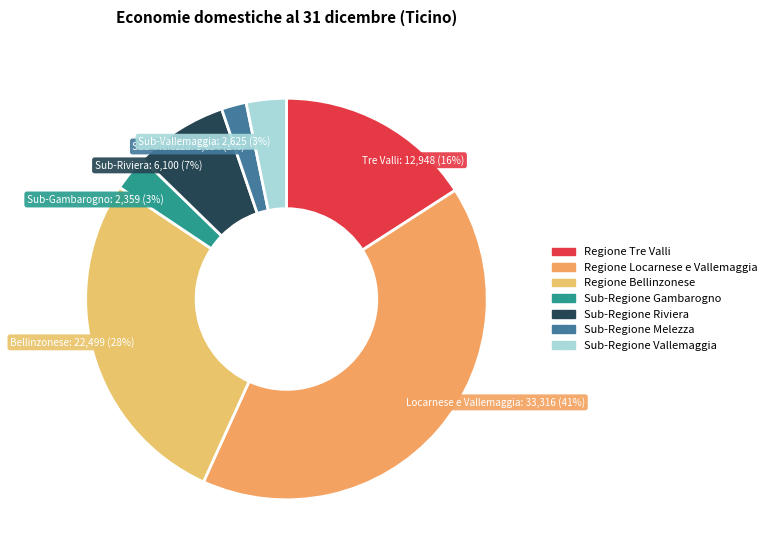

To the nearest percent, what portion does Regione Bellinzonese represent?

28%